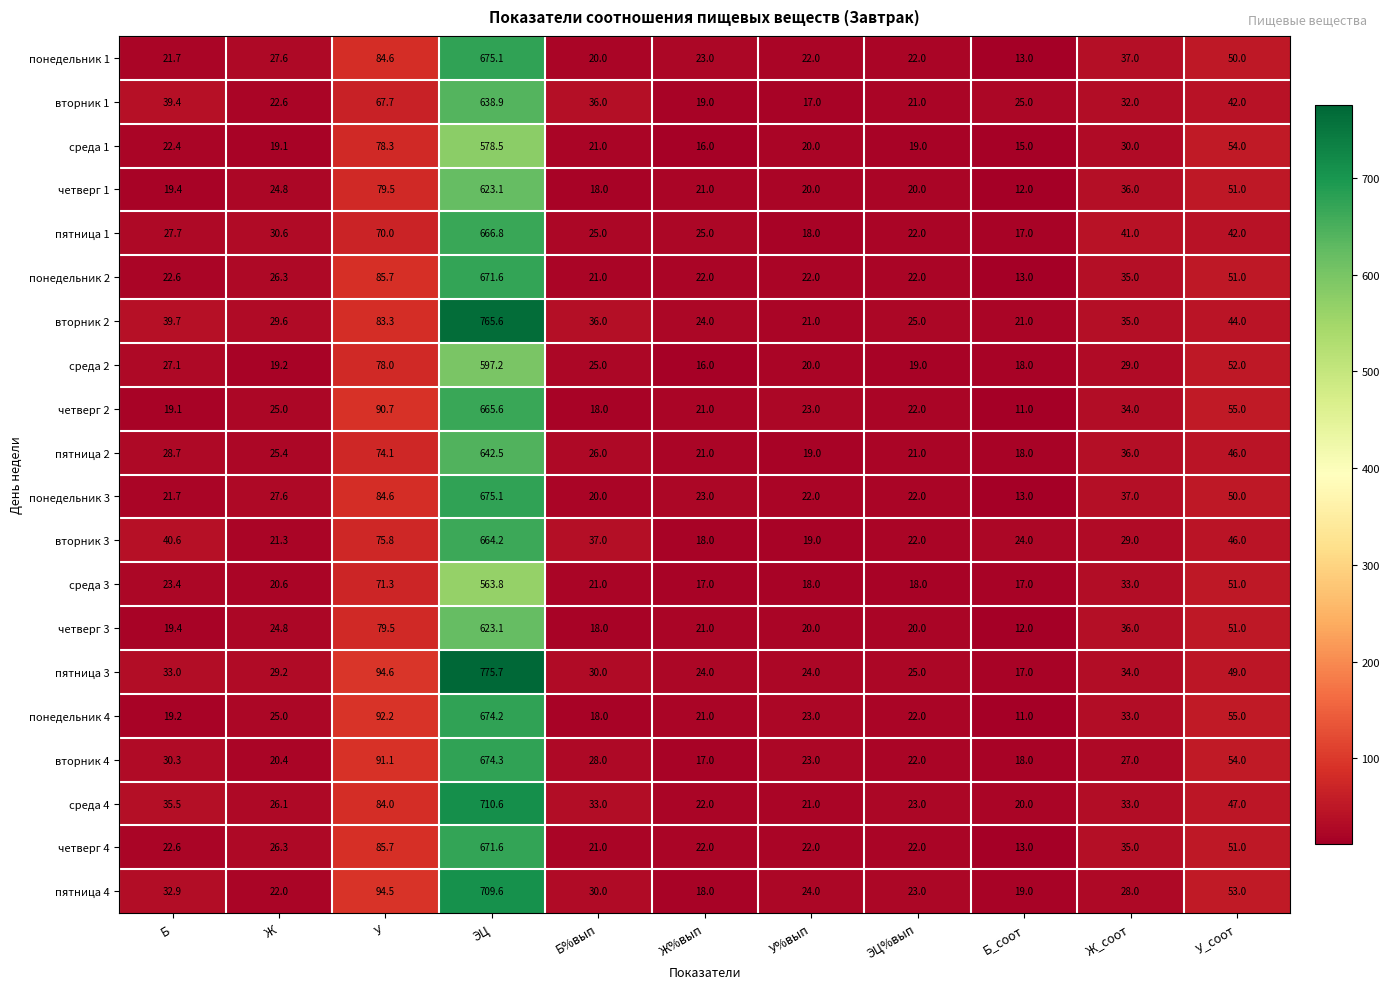

The понедельник 4 series shows 13.9 at Ж%вып. True or false?

False